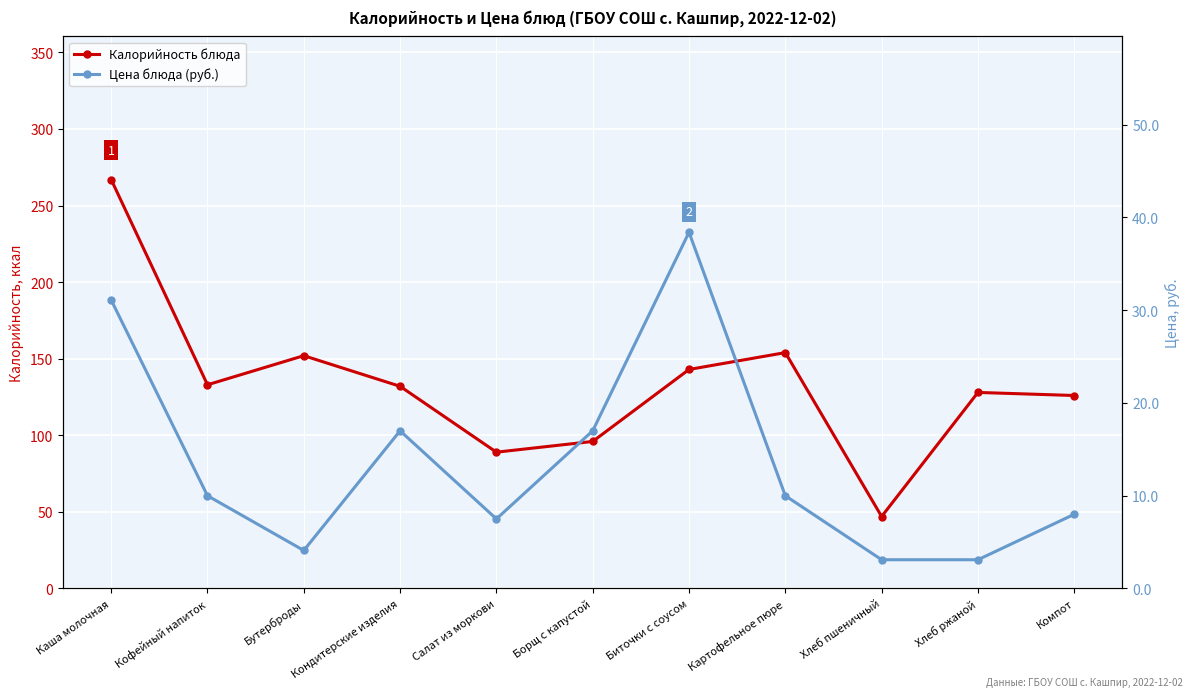

How many values in the Цена блюда (руб.) series exceed 10?

4